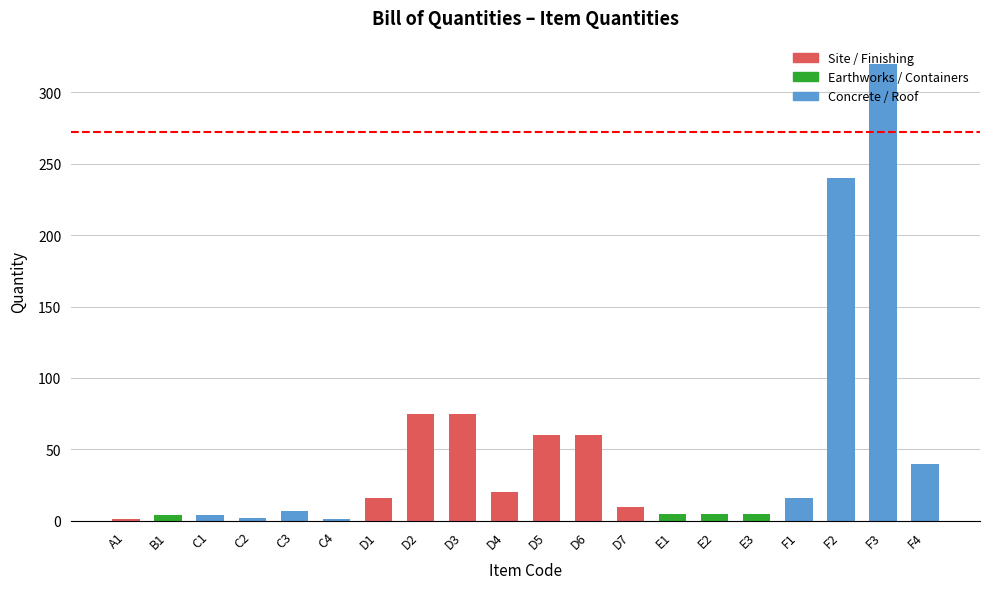

Which label corresponds to the largest value in the chart?

F3